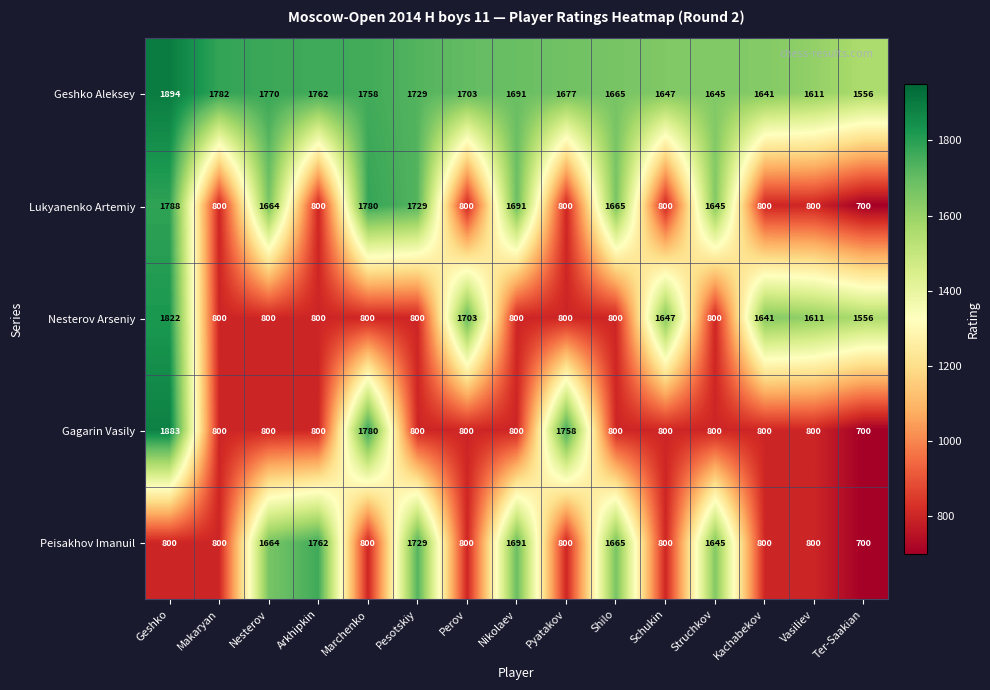

True or false: Nesterov Arseniy has a value of 800 at Nesterov.

True